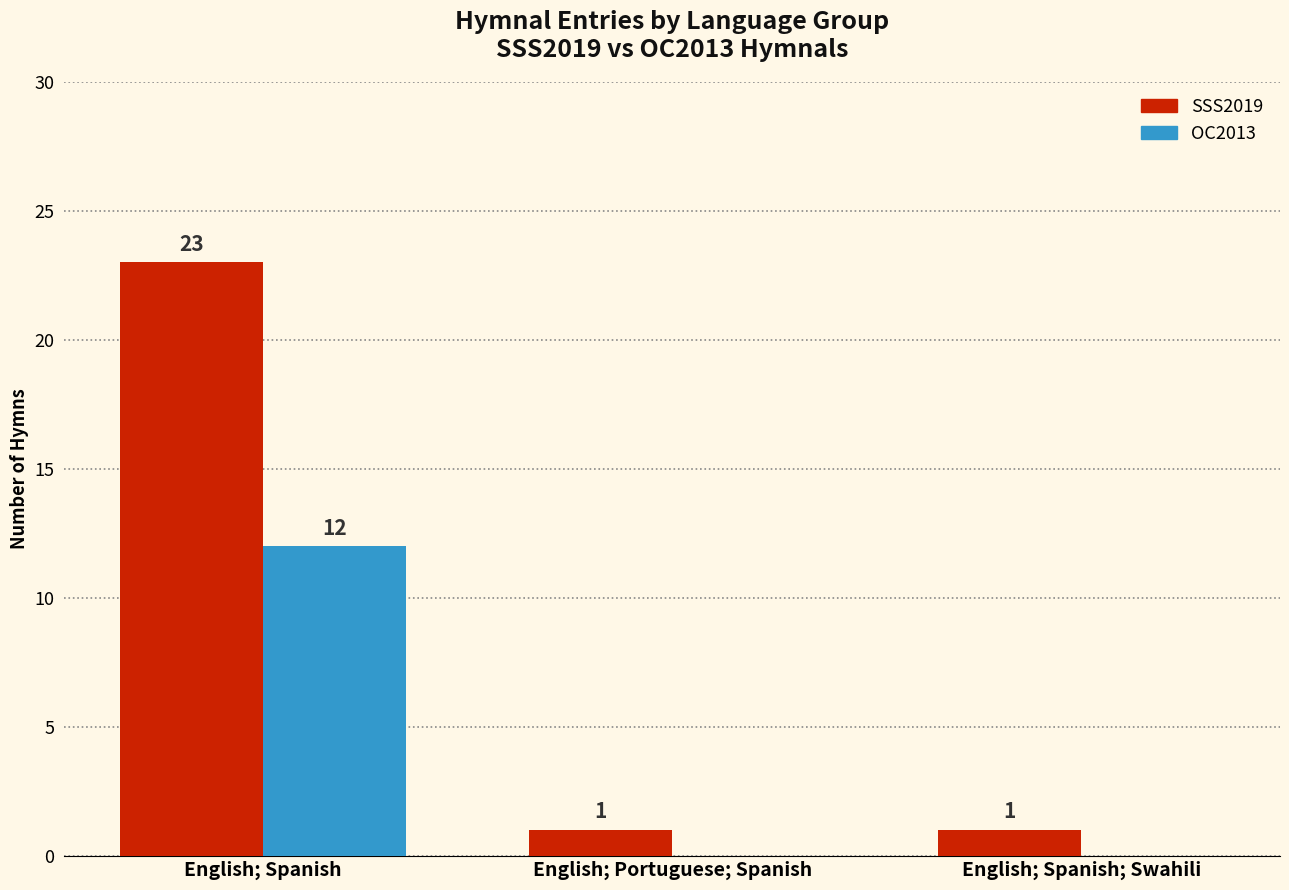

What is the sum of all SSS2019 values?

25